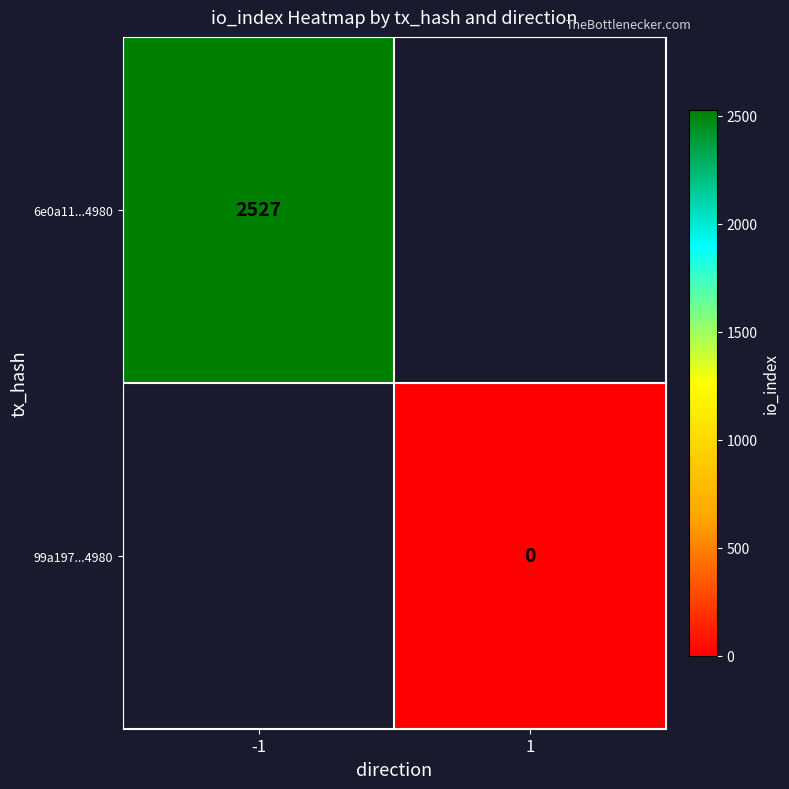

True or false: 6e0a11...4980 has a value of 1752 at -1.

False